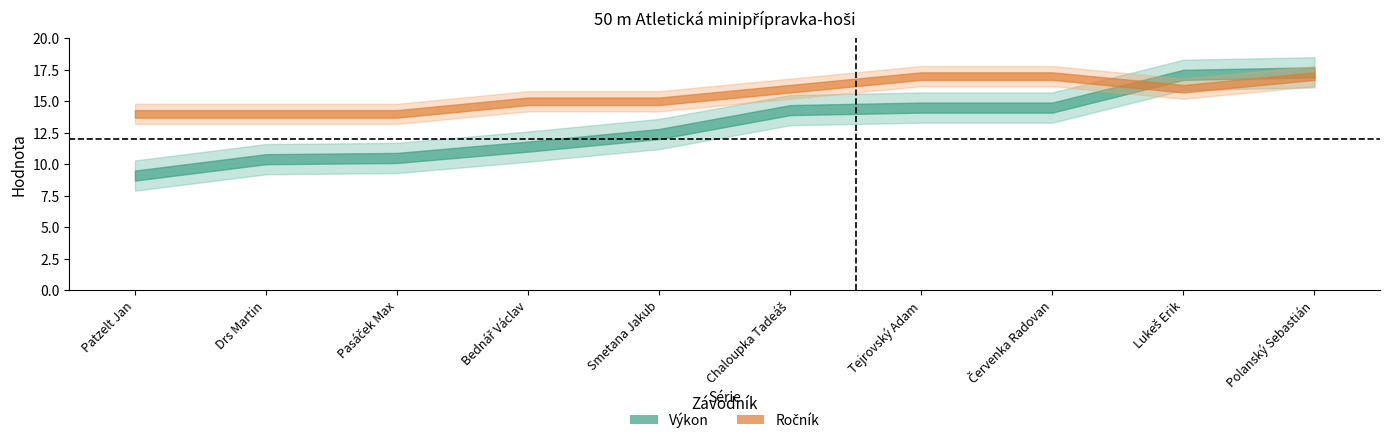

True or false: Ročník and Výkon intersect in this chart.

True